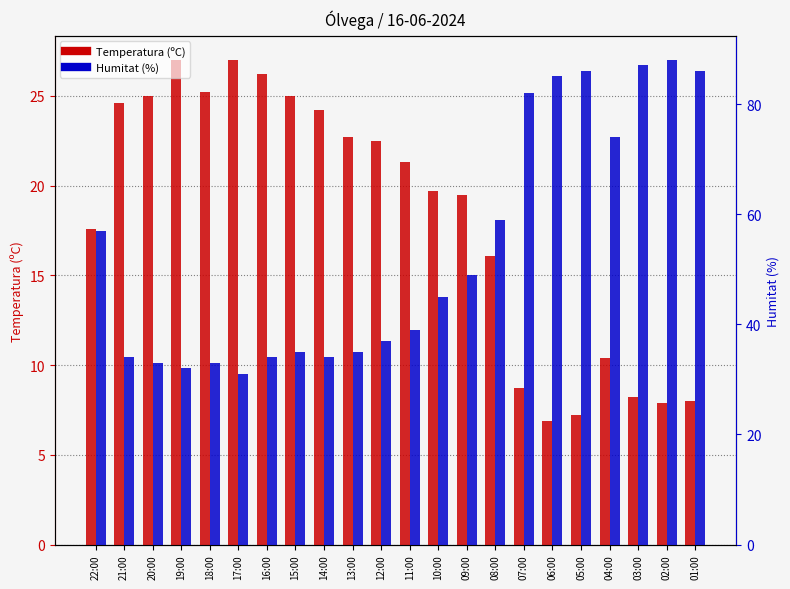

At which category is the sum across all series the highest?

02:00